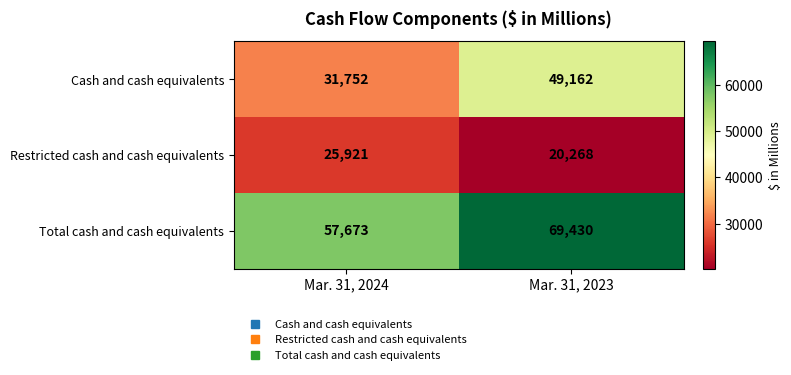

At which category is the sum across all series the highest?

Mar. 31, 2023